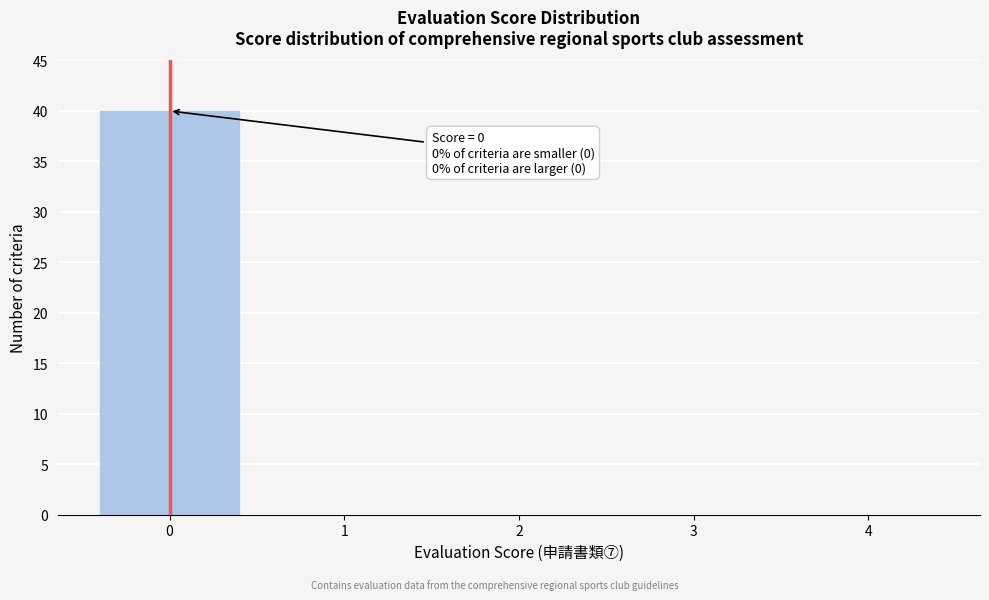

Reading left to right, transcribe all the data shown in this chart.

0=40	1=0	2=0	3=0	4=0